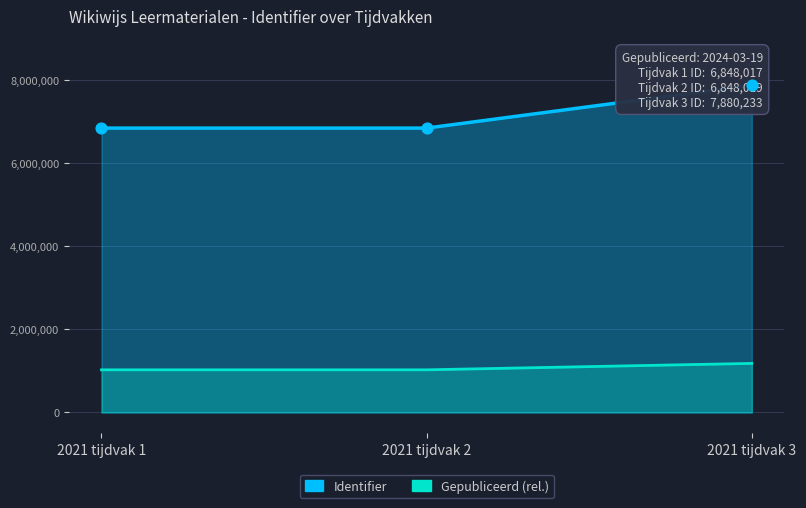

What is the ratio of the value at 2021 tijdvak 3 to the value at 2021 tijdvak 2?

1.2